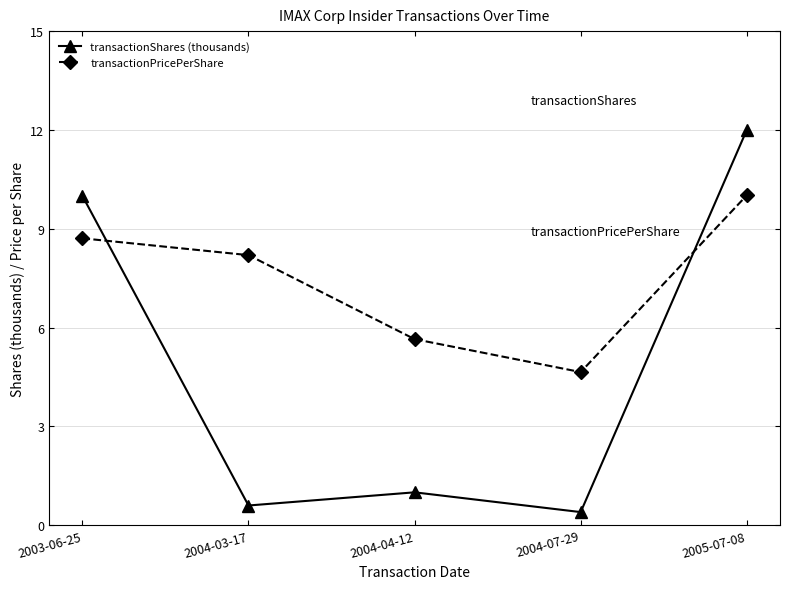

Which series has the widest spread of values?

transactionShares (thousands)